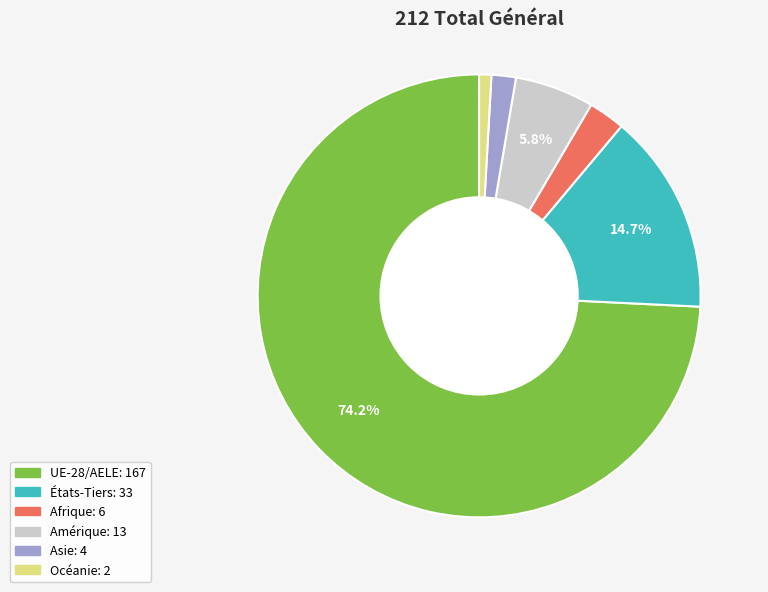

How many segments does this pie chart have?

6